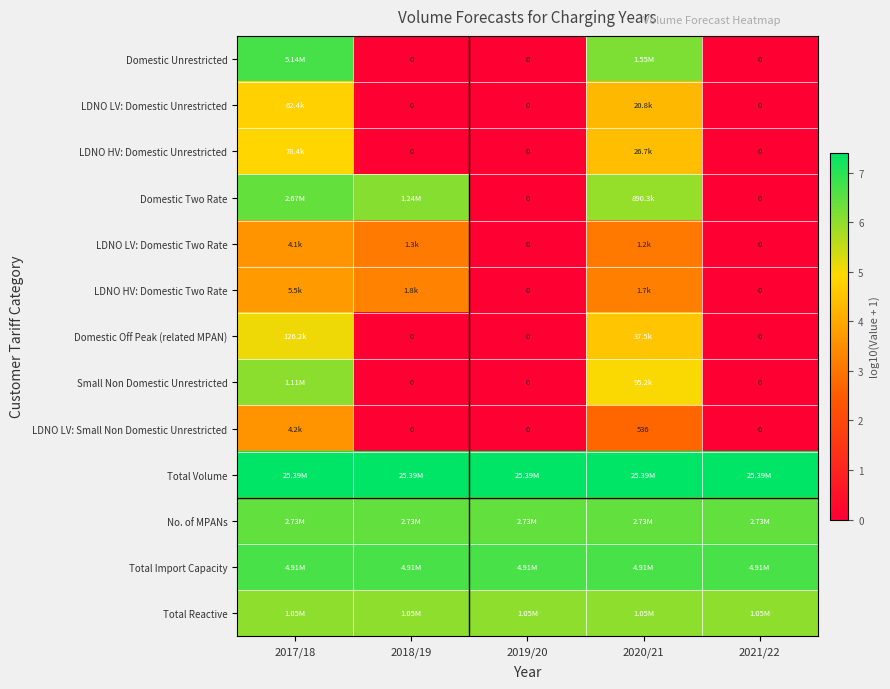

Count the number of categories in the chart.

5